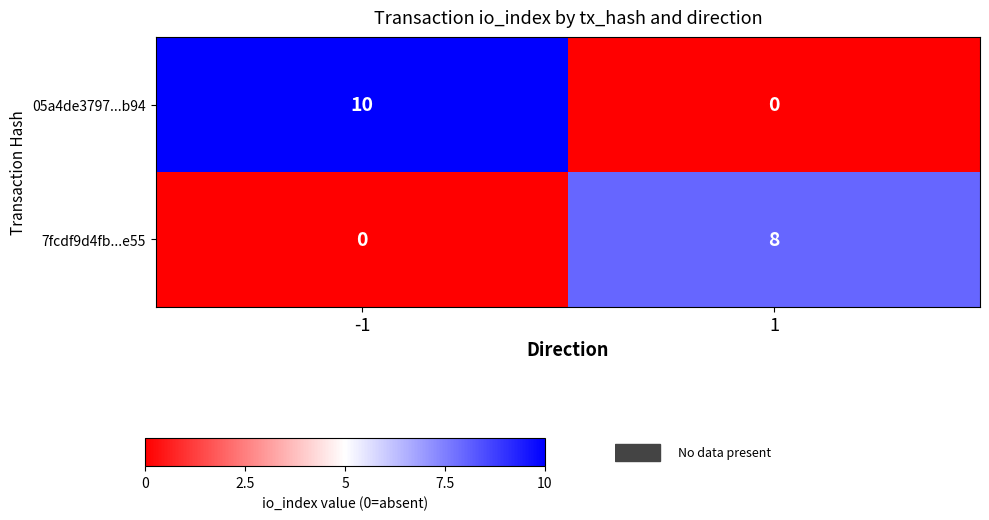

At how many categories does at least one series exceed 7?

2